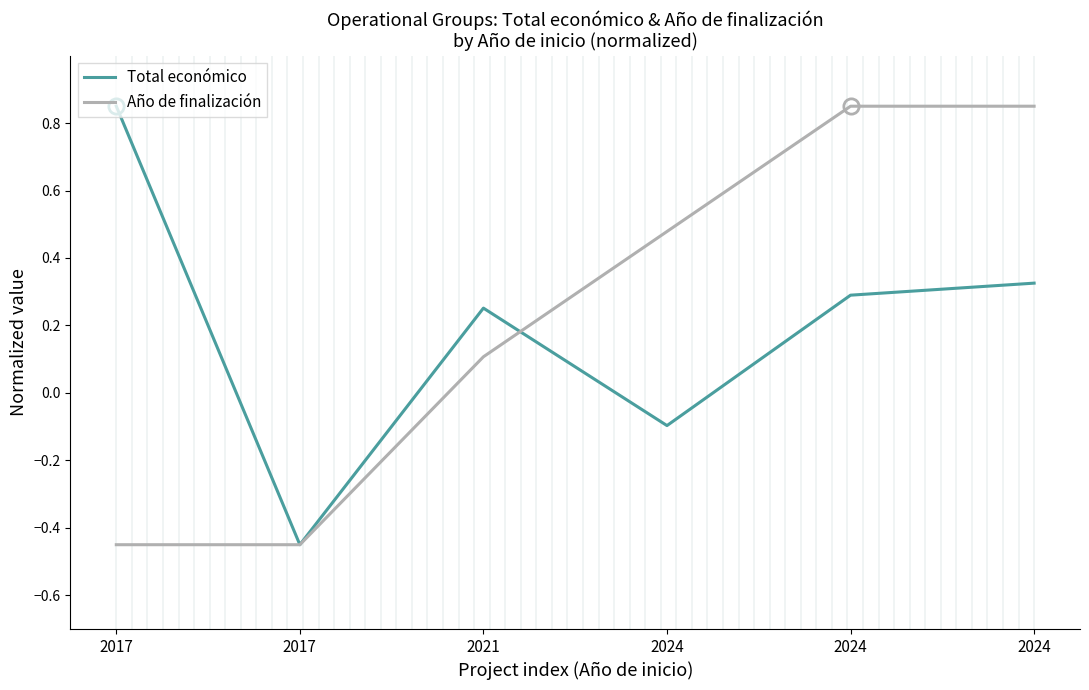

Does the chart display data point markers on the line(s)?

No